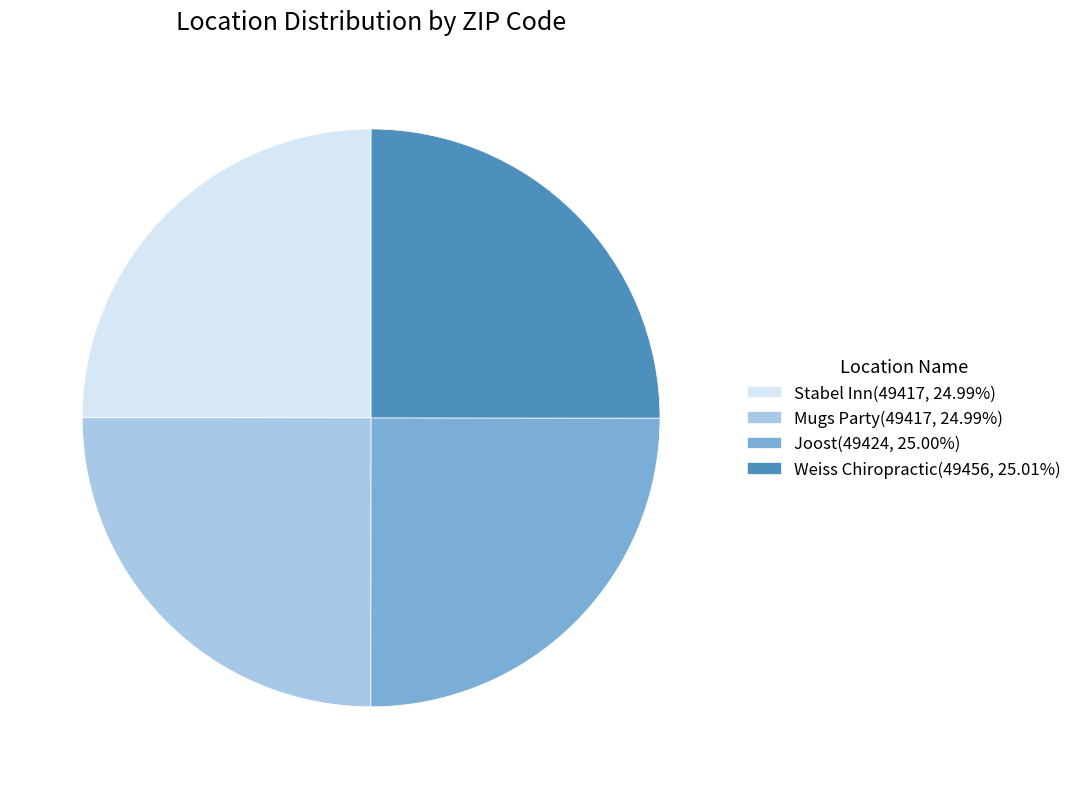

How many segments does this pie chart have?

4